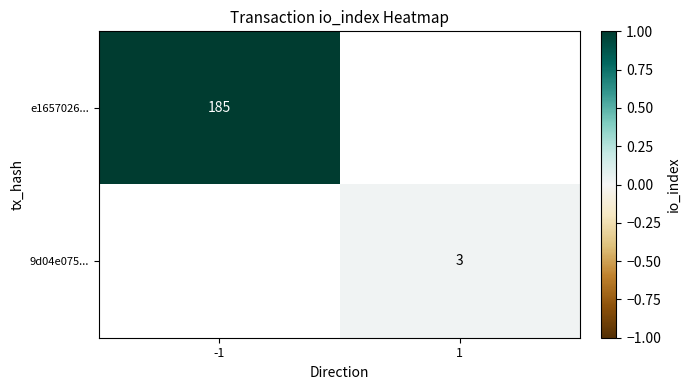

True or false: e1657026... has a value of 185 at -1.

True